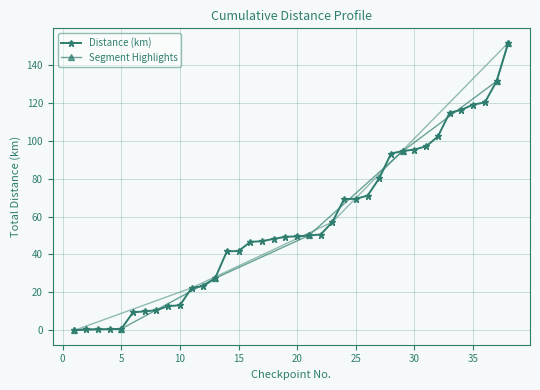

What is the difference between the maximum and minimum values?

151.6